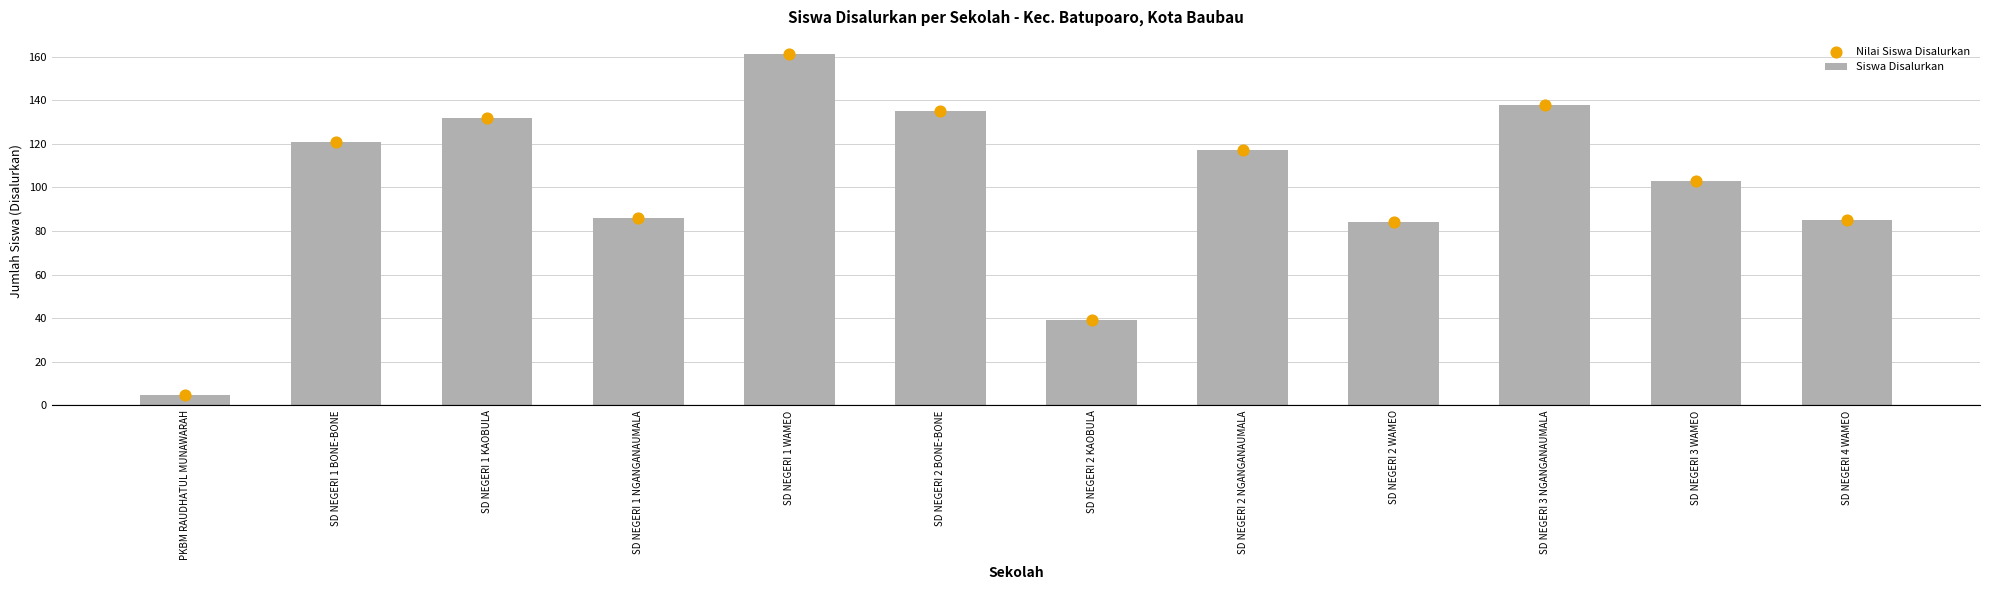

Which series contains the highest Y value?

Siswa Disalurkan